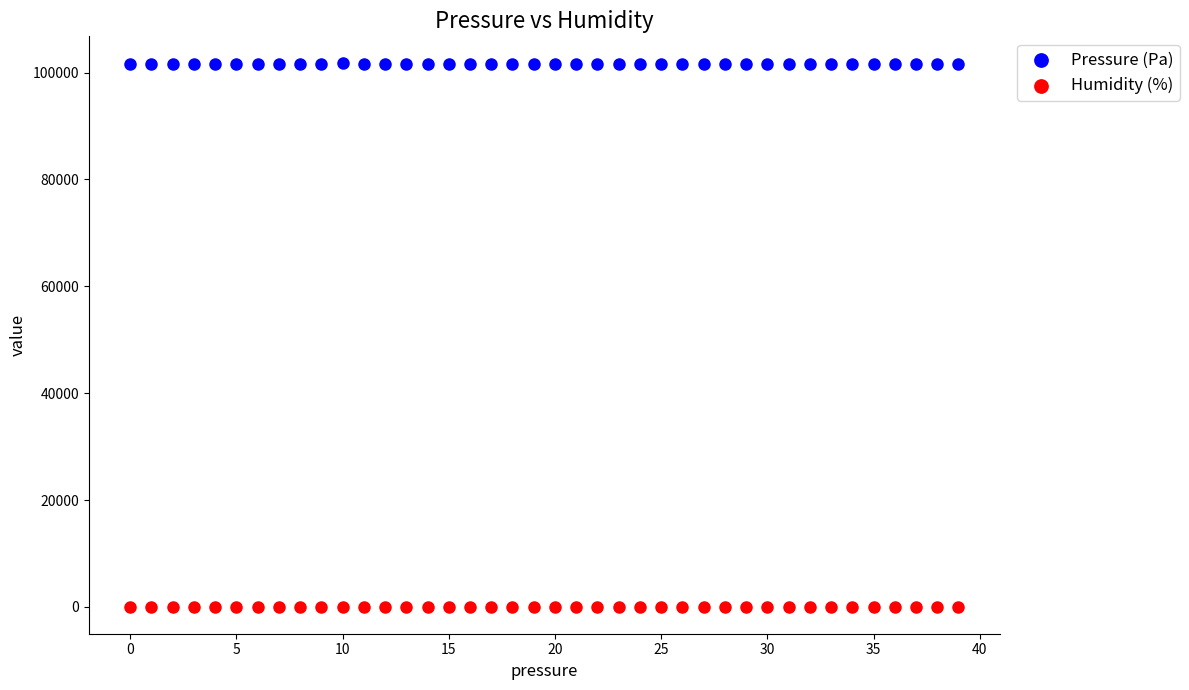

Across all data points, what is the range of Y values (max minus min)?

101615.3